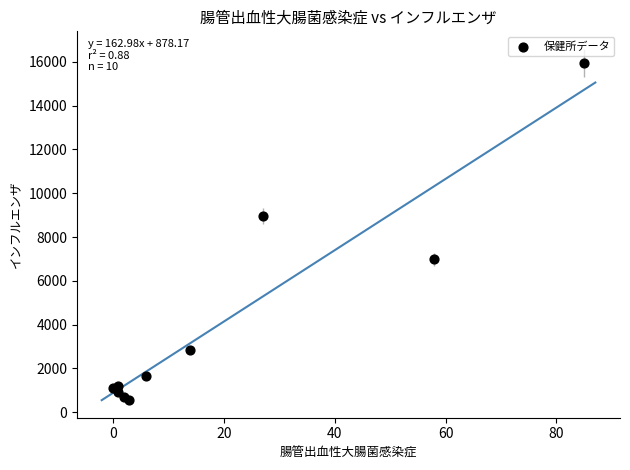

What Y value in the scatter plot is closest to 8265?

8978